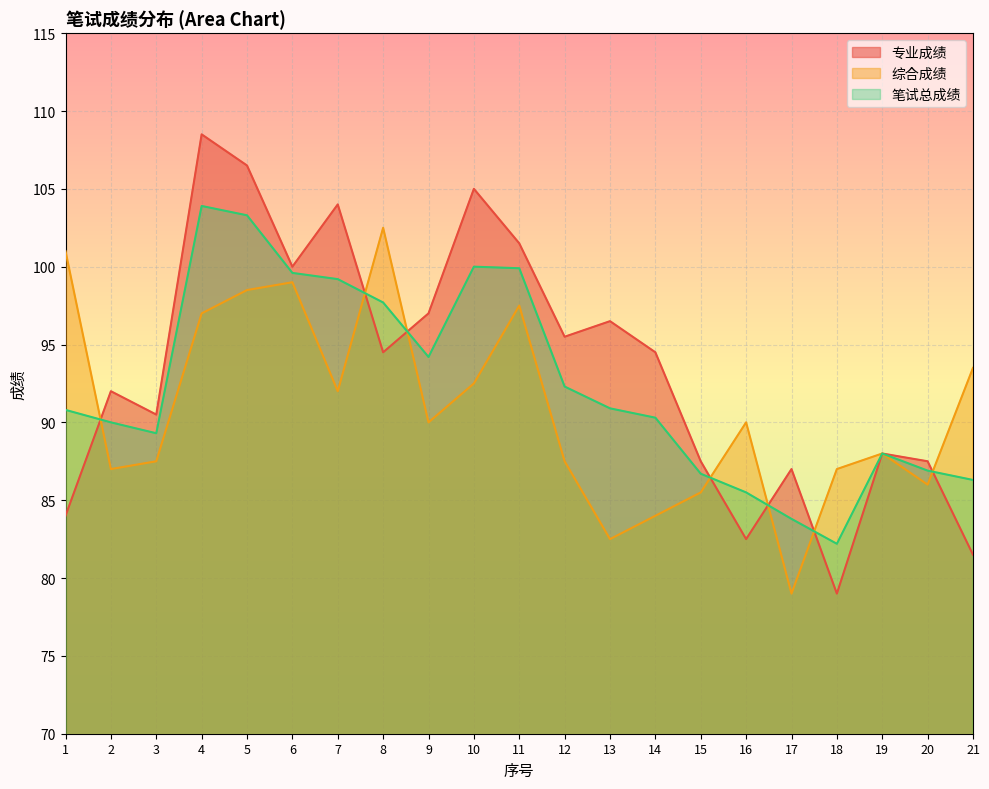

What is the difference between the highest and lowest values at 20?

1.5